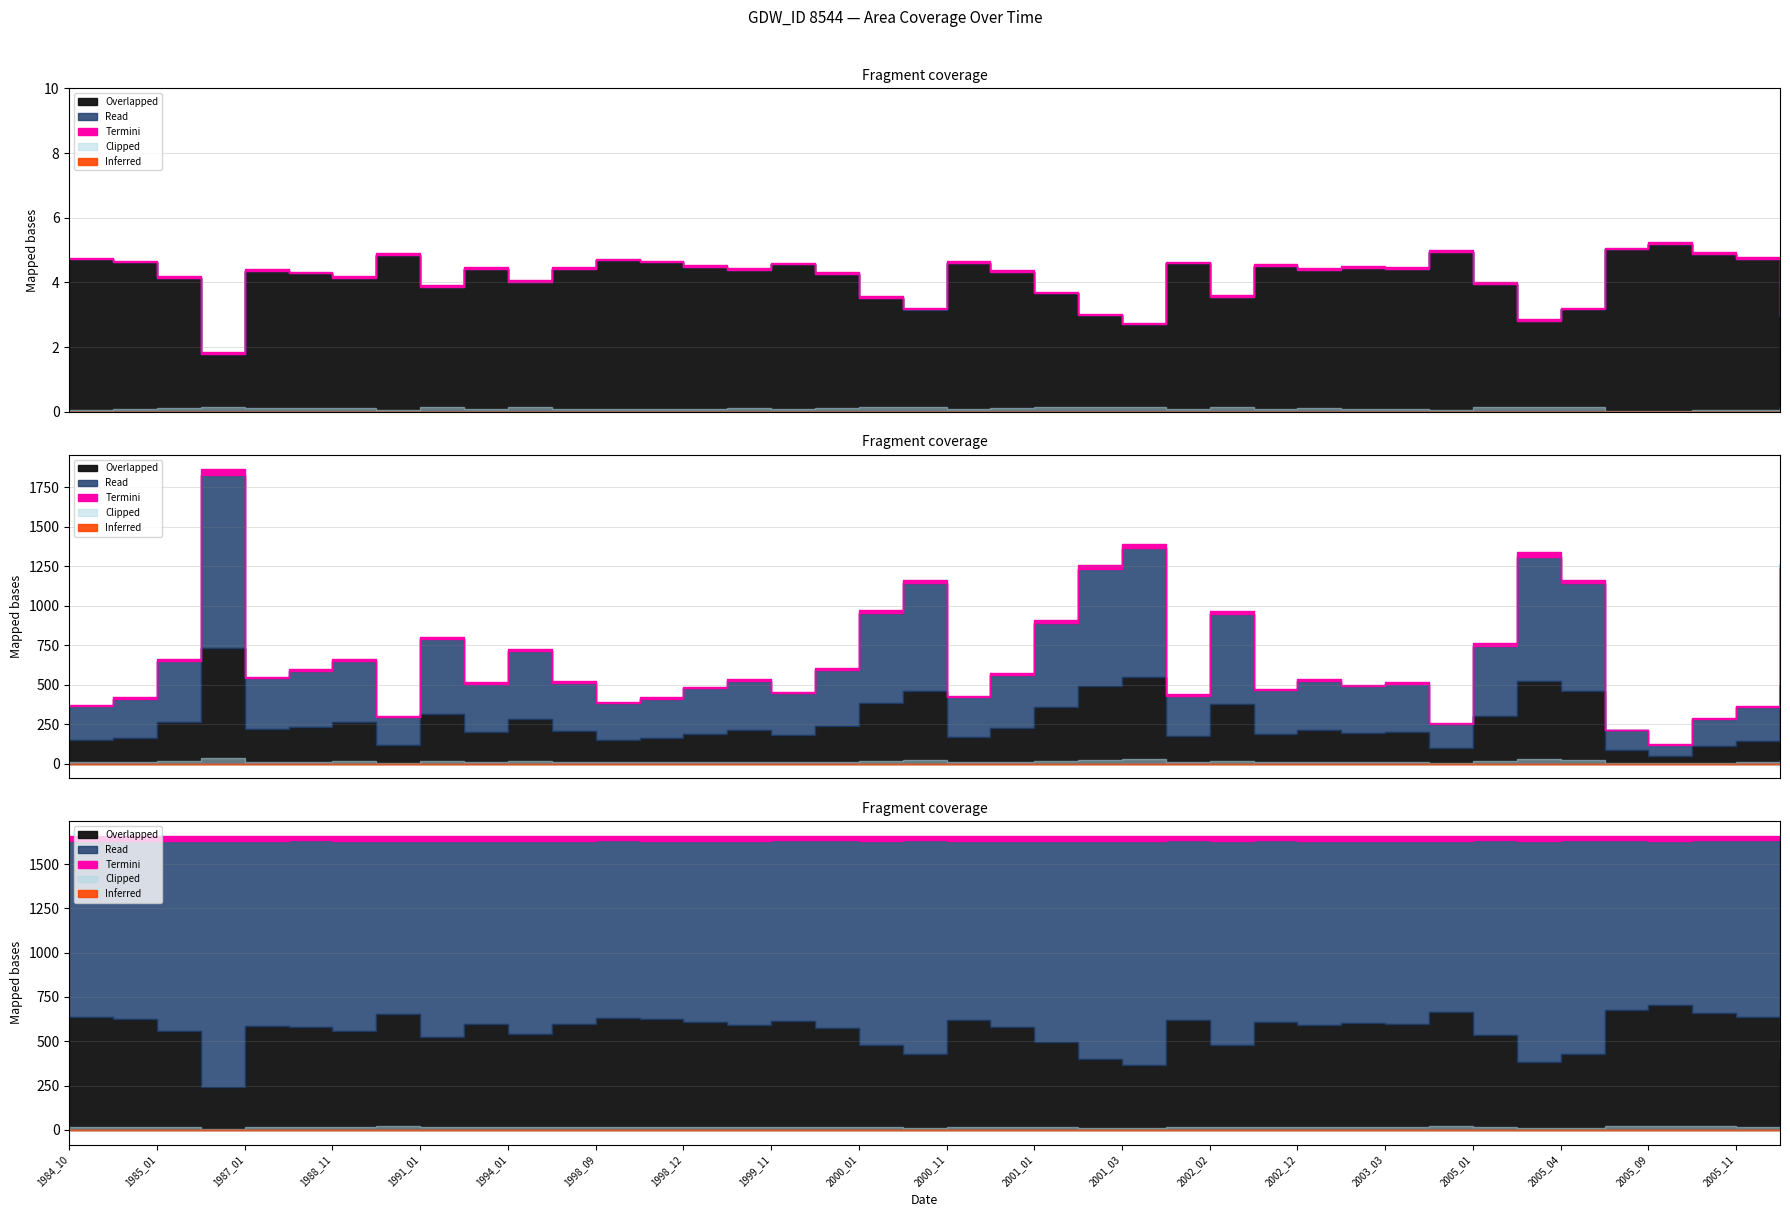

Which label corresponds to the smallest value in the chart?

2005_09